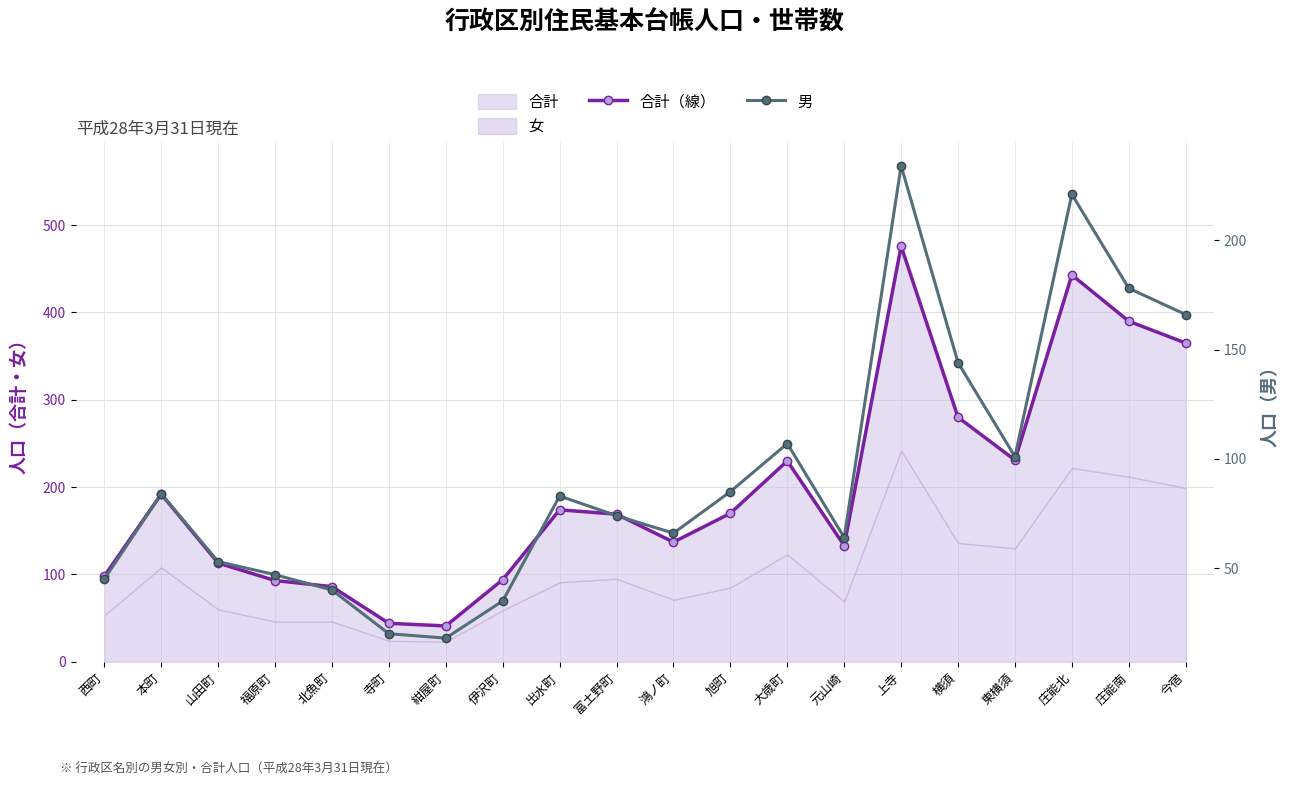

What is the value of the 男 point at the 9th from the left?

83